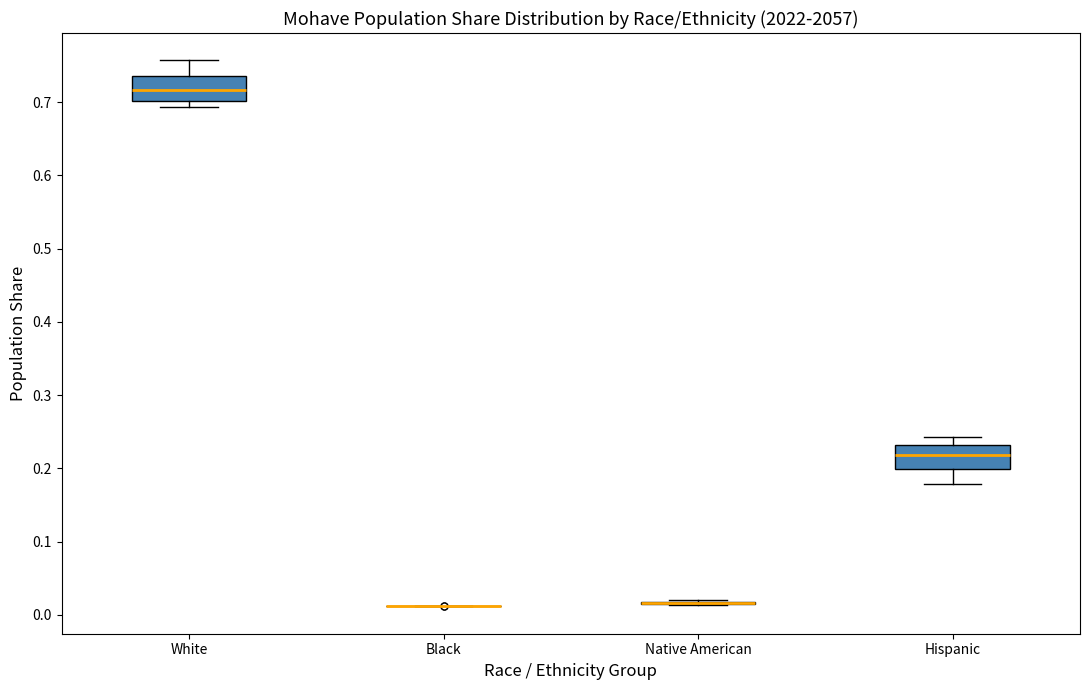

Reading left to right, transcribe this box plot: for each box, give where its median line is, the range the box spans, and where its two whiskers end, as read against the y-axis. The values are not printed on the chart, so give them approximately, as read against the axis.

White: median 0.72, box 0.70 to 0.74, whiskers 0.69 to 0.76
Black: box collapsed to a line at 0.01, whiskers 0.01 to 0.01
Native American: box collapsed to a line at 0.02, whiskers 0.01 to 0.02
Hispanic: median 0.22, box 0.20 to 0.23, whiskers 0.18 to 0.24